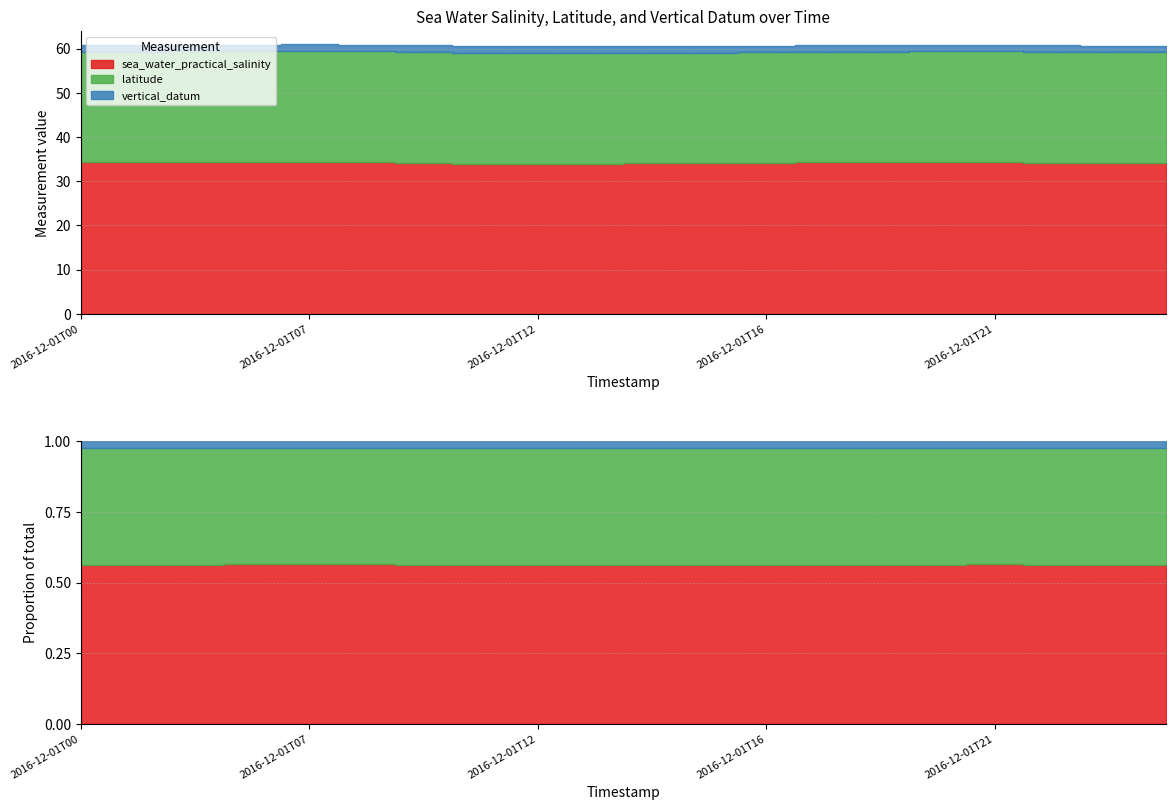

What is the difference between the highest and lowest values at 2016-12-01T11?

32.5